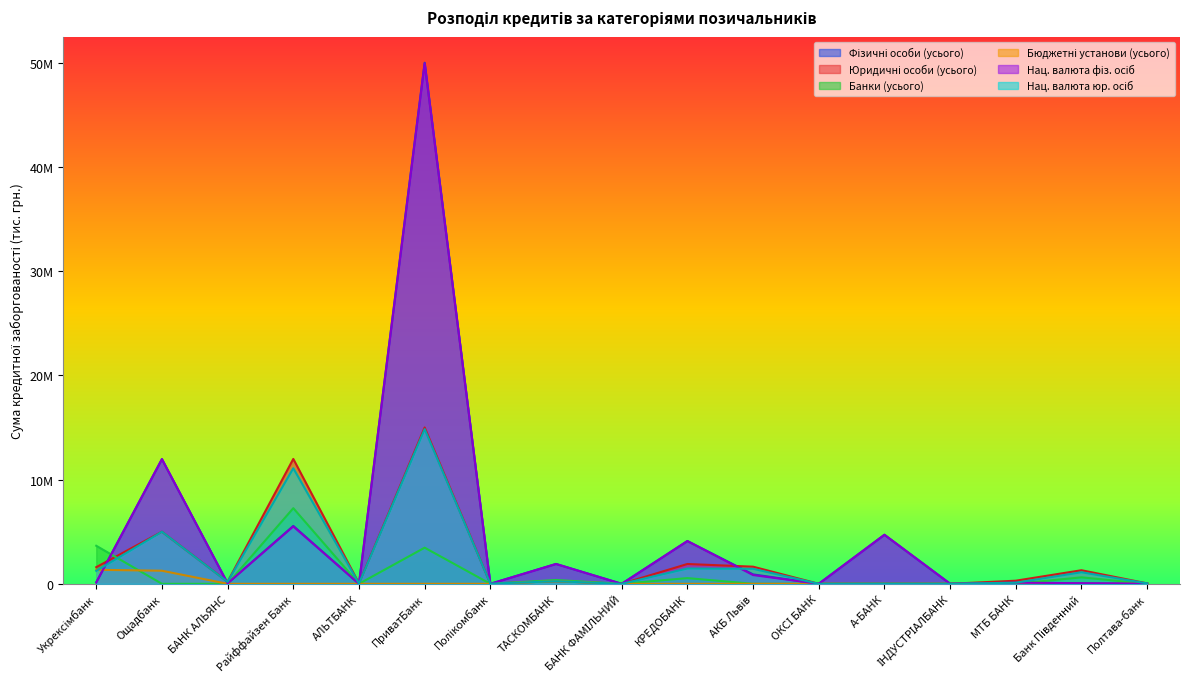

How many series are shown in this chart?

6